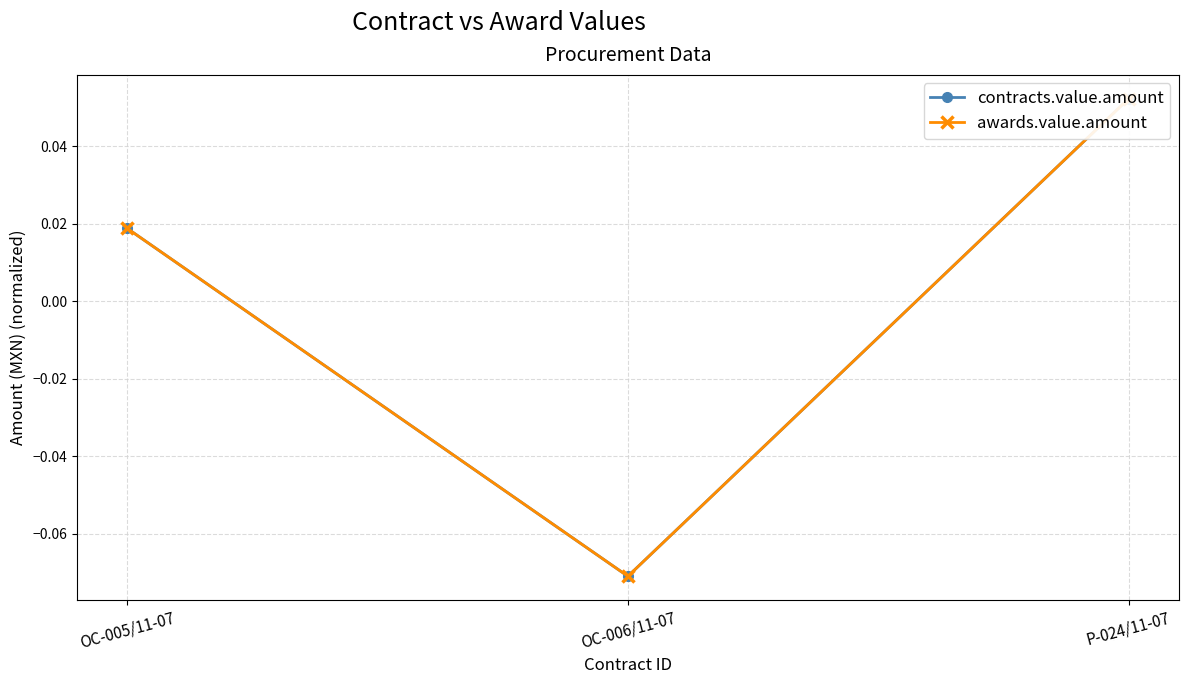

Reading right to left, extract all data points from this chart.

contracts.value.amount: P-024/11-07=0.1	OC-006/11-07=-0.1	OC-005/11-07=0.0
awards.value.amount: P-024/11-07=0.1	OC-006/11-07=-0.1	OC-005/11-07=0.0